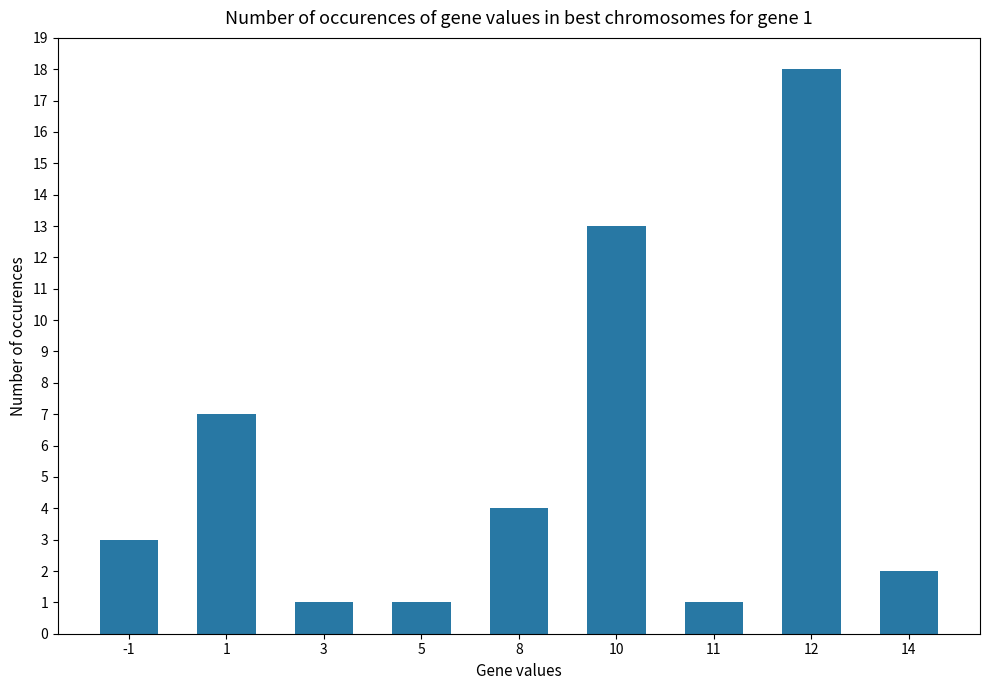

The value at -1 is 3. True or false?

True